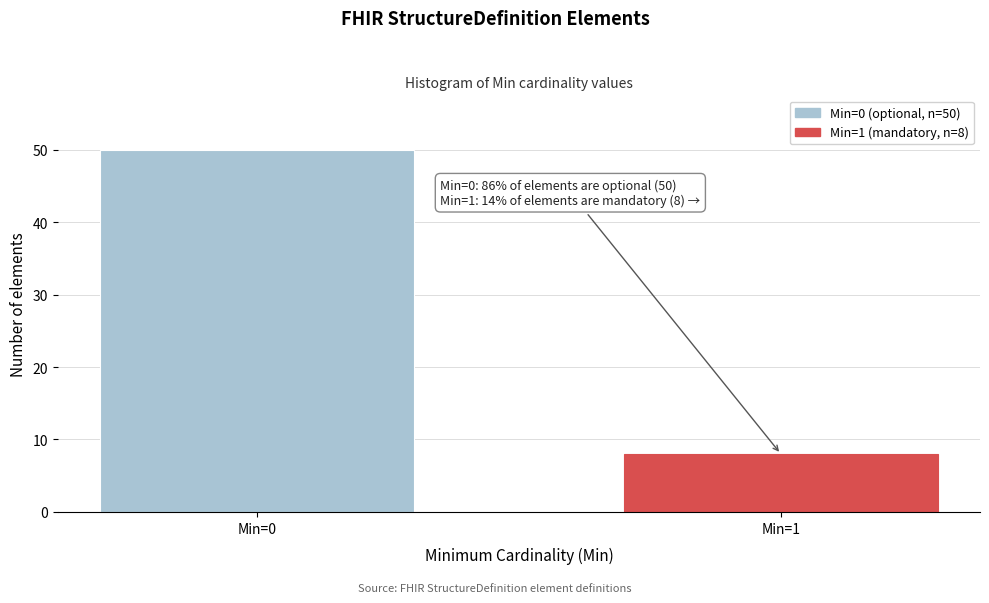

Reading left to right, what are all the values shown in this chart?

Min=0=50	Min=1=8